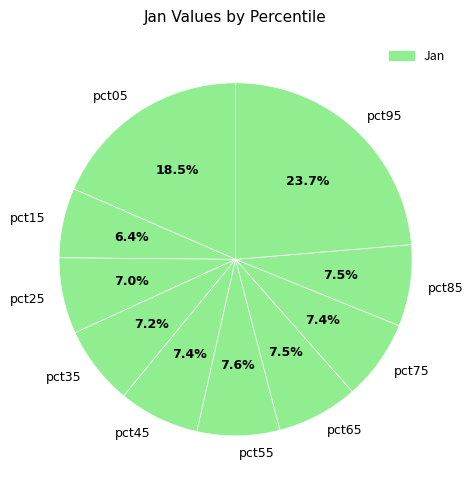

Which slice is the largest?

pct95